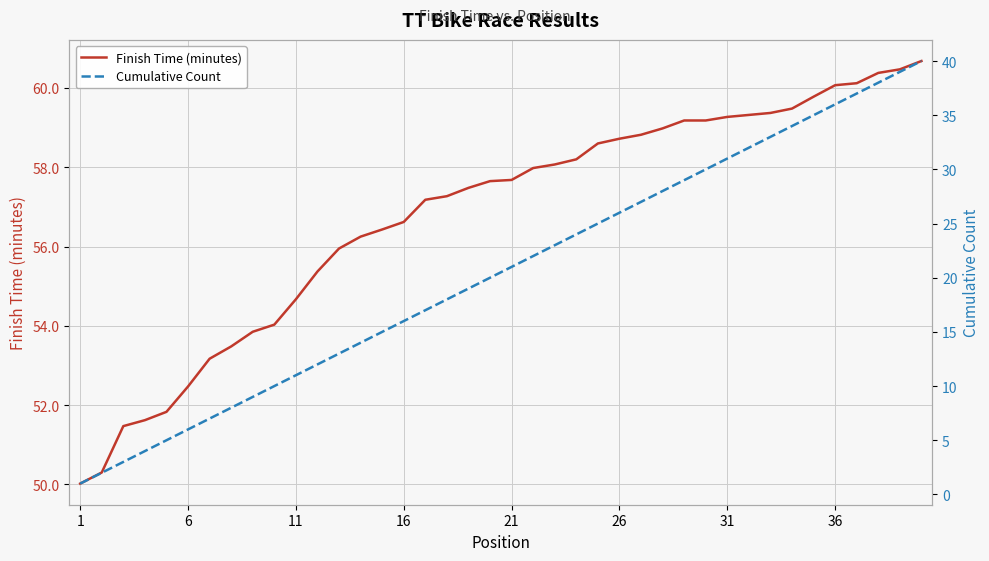

At how many categories does at least one series exceed 42?

40